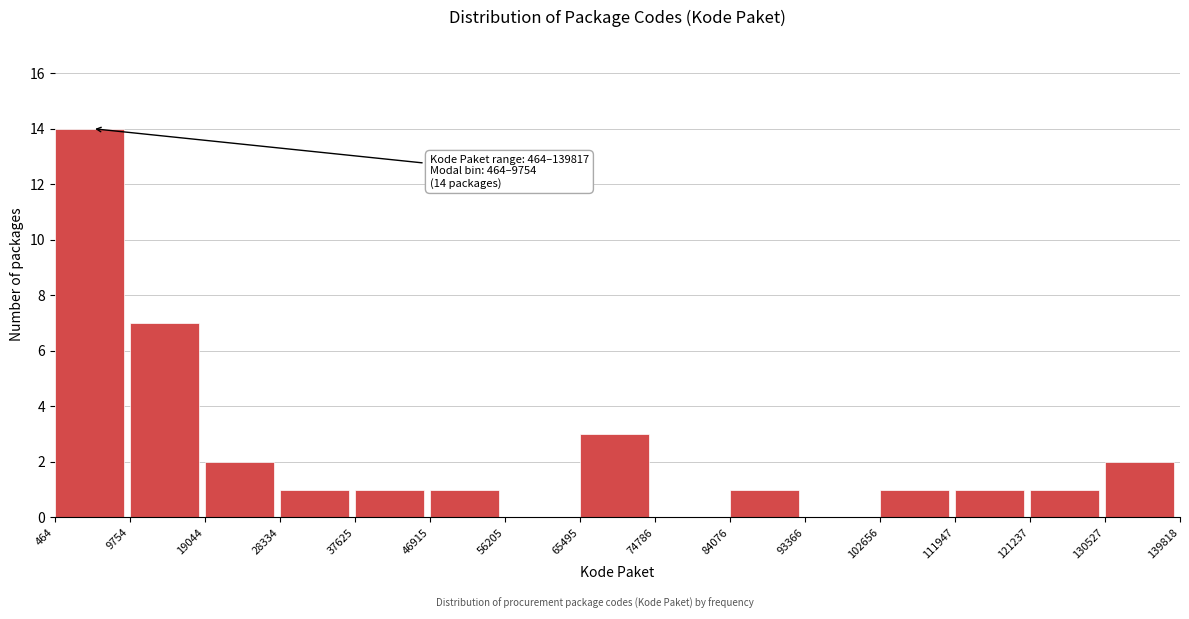

Which range on the x-axis has the tallest bar?

464 to 9754